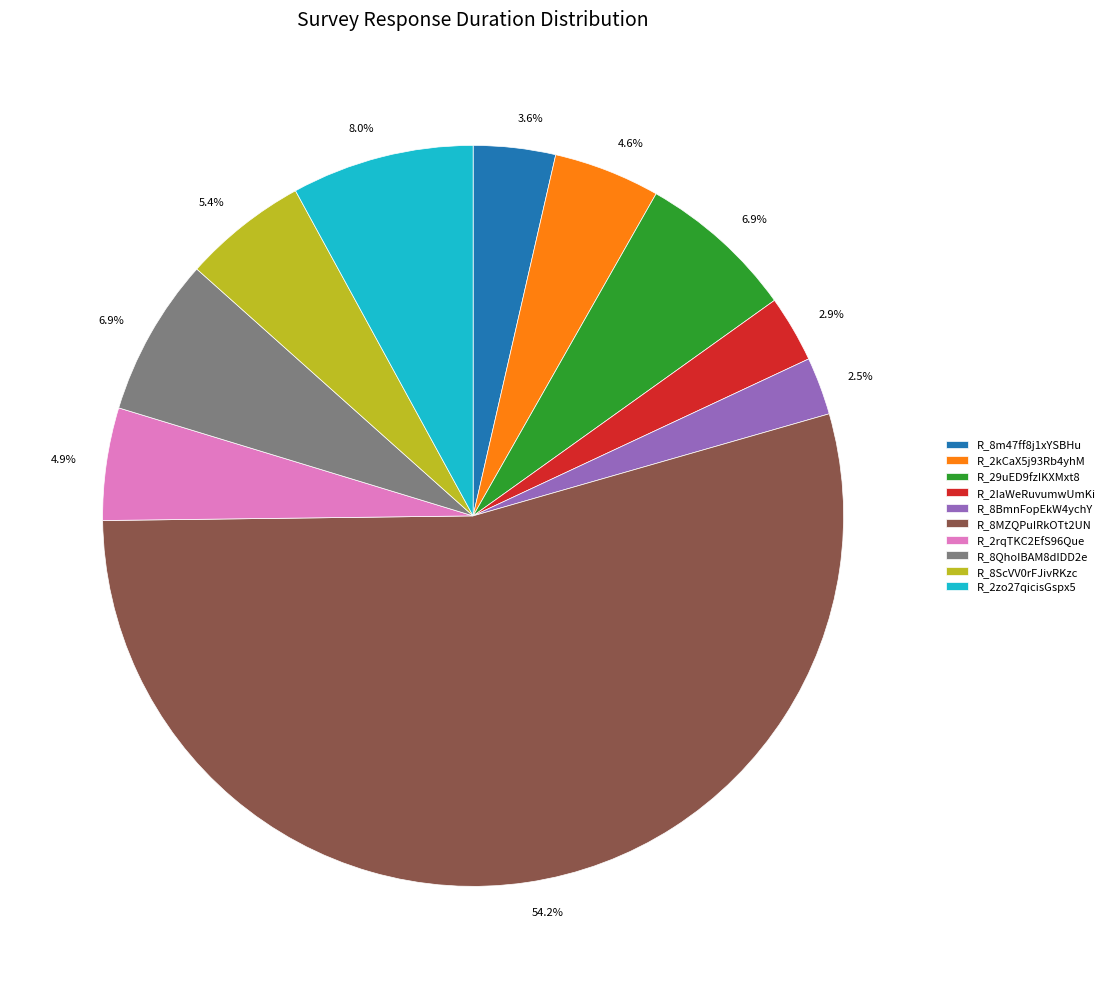

To the nearest percent, what is the difference between the largest and smallest slice percentages?

52%